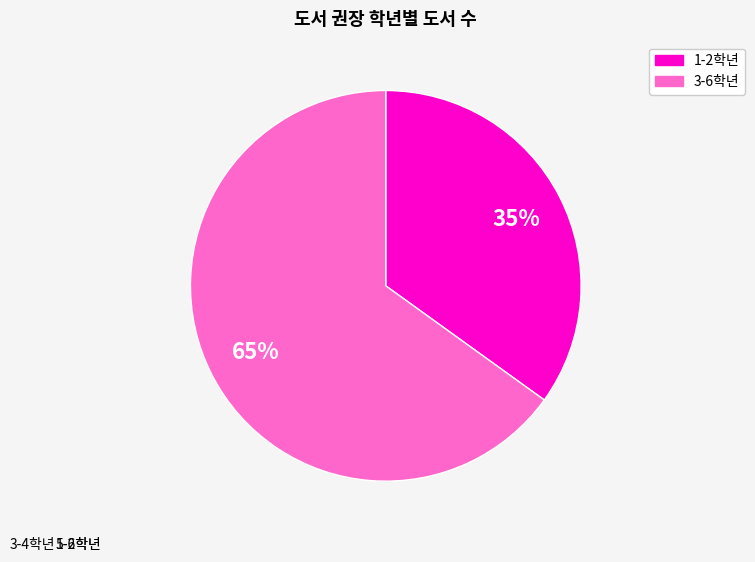

True or false: 1-2 accounts for 35% of the total.

True